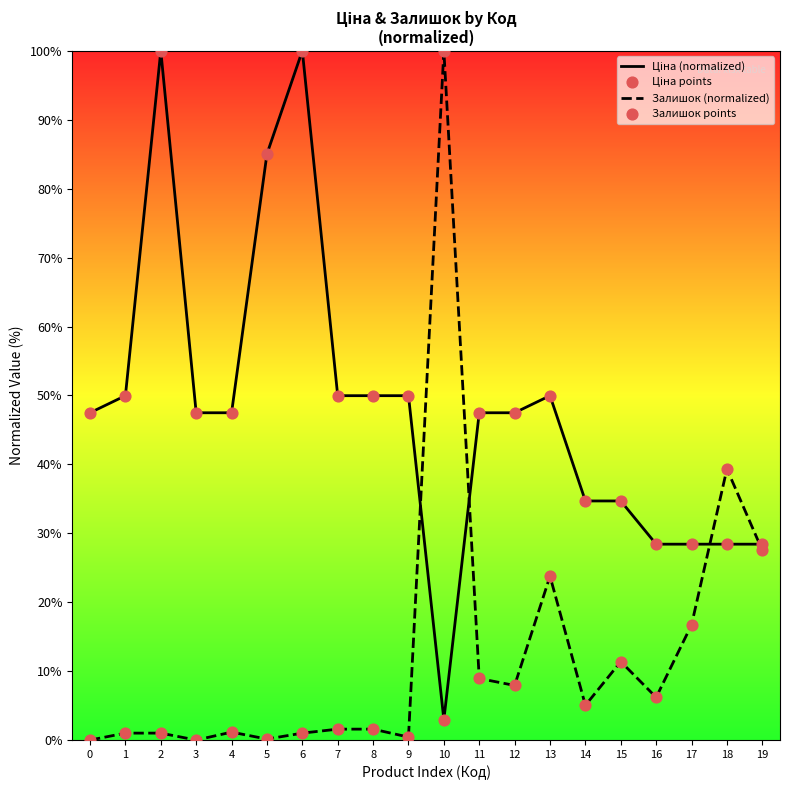

Which series changed the most between 9 and 13?

Залишок (normalized)